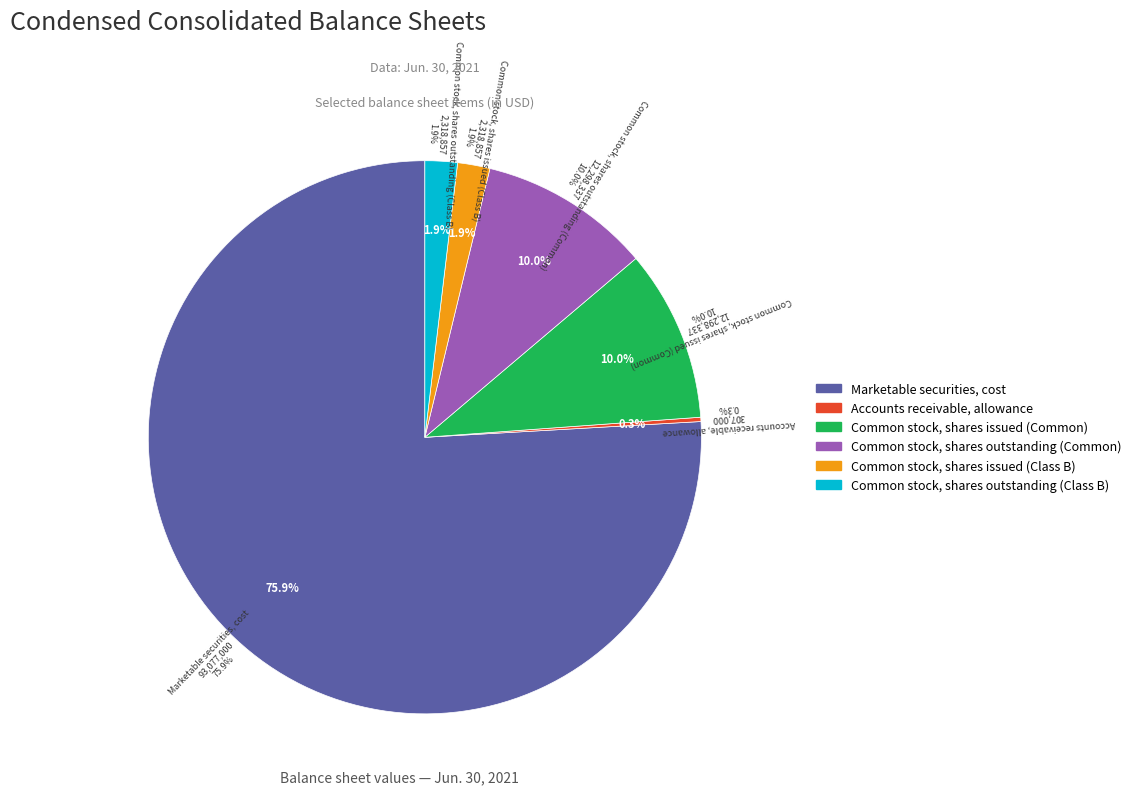

The Common stock, shares outstanding (Class B) slice represents 2% of the pie. True or false?

True